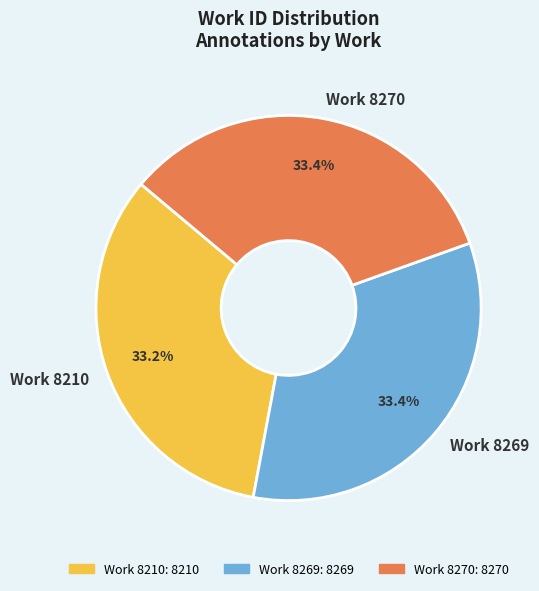

Is there any slice that represents more than half of the pie?

No